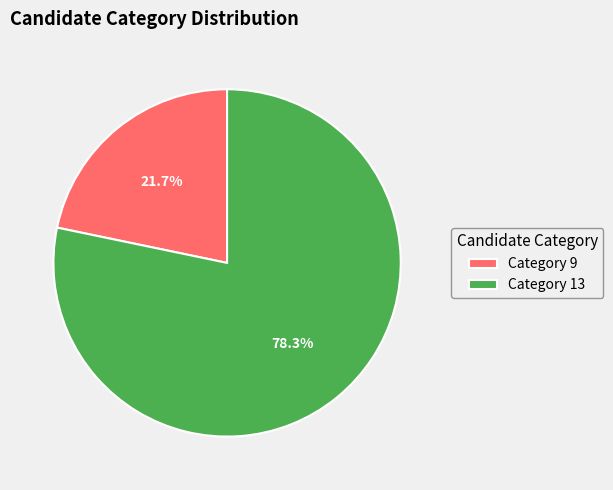

What is the ratio of the value at Category 13 to the value at Category 9?

3.6